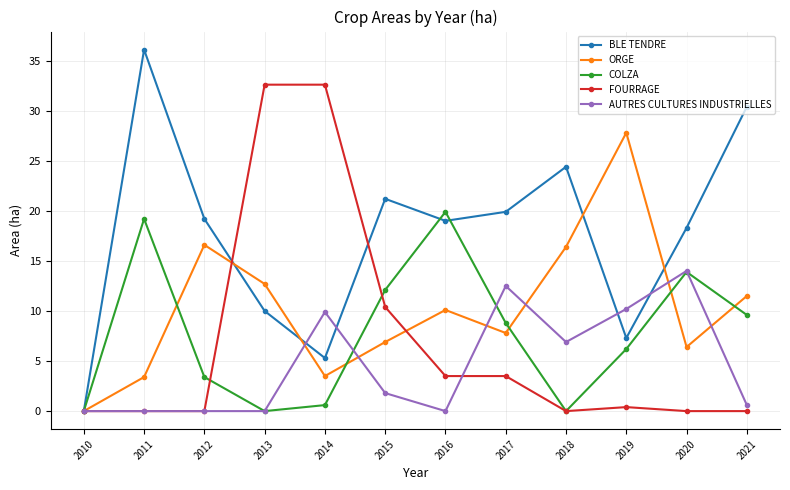

True or false: ORGE has a value of 12.7 at 2013.

True